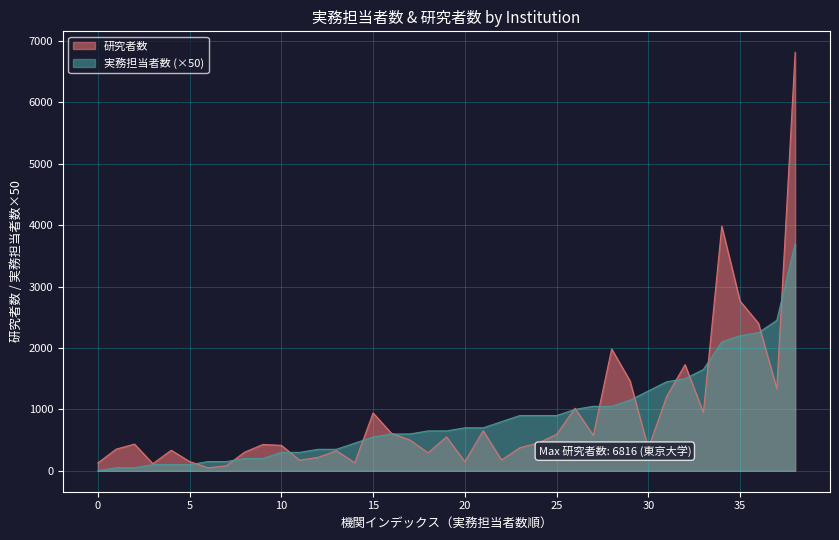

At 総合研究大学院大学, list the series in order from smallest to largest.

実務担当者数, 研究者数